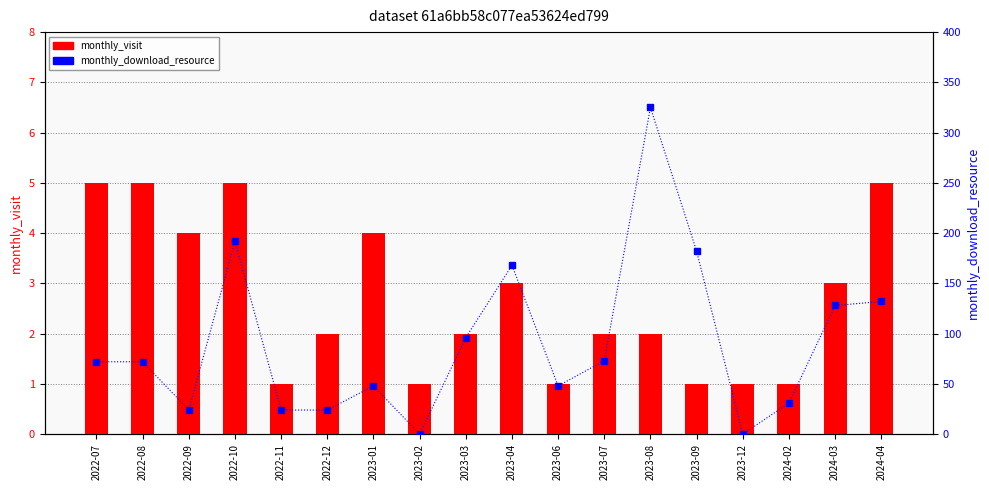

Which label corresponds to the smallest value in the chart?

2023-02